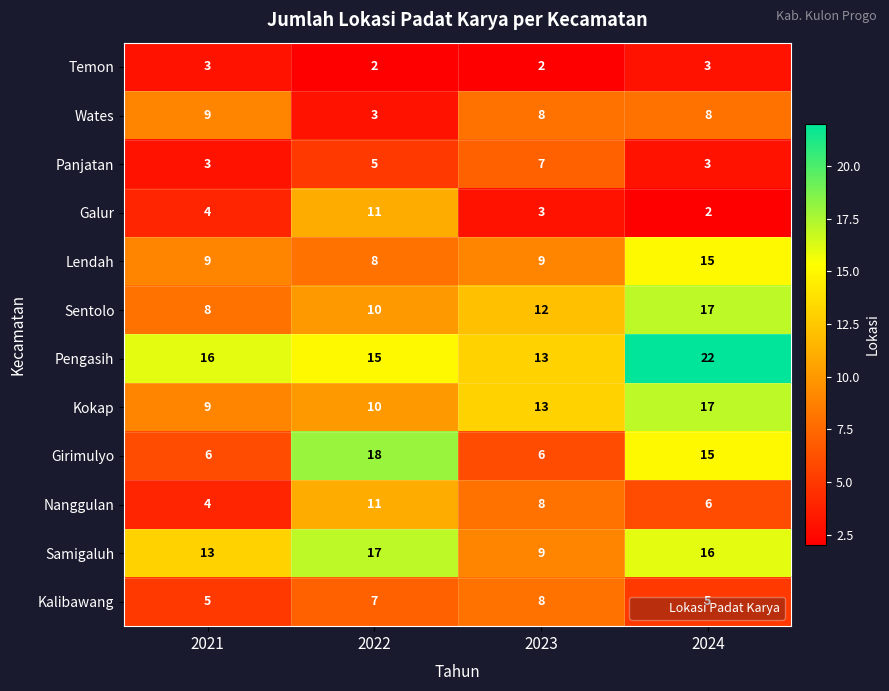

How many distinct data groups are displayed?

12